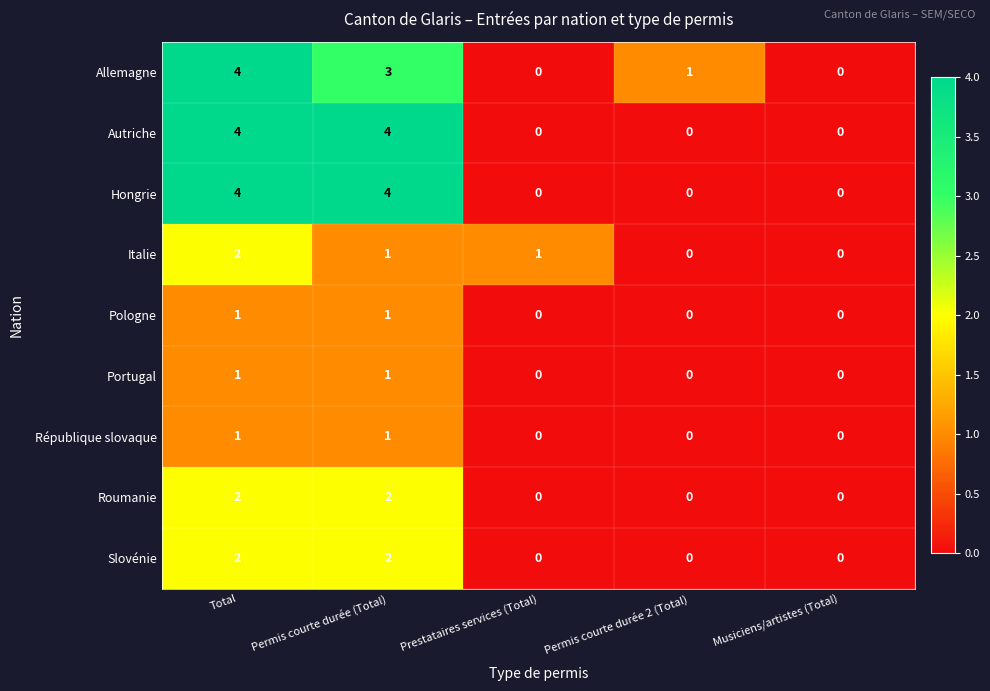

What is the difference between the second highest and second lowest values in the Autriche series?

4